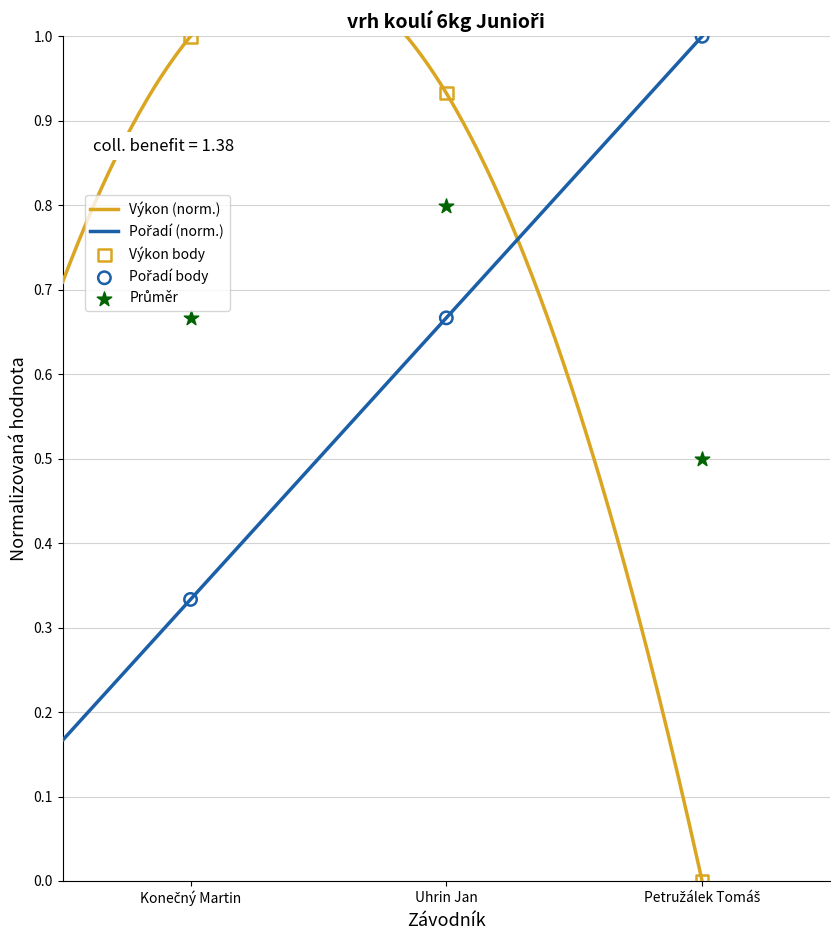

Which series has the largest total across all categories?

Pořadí